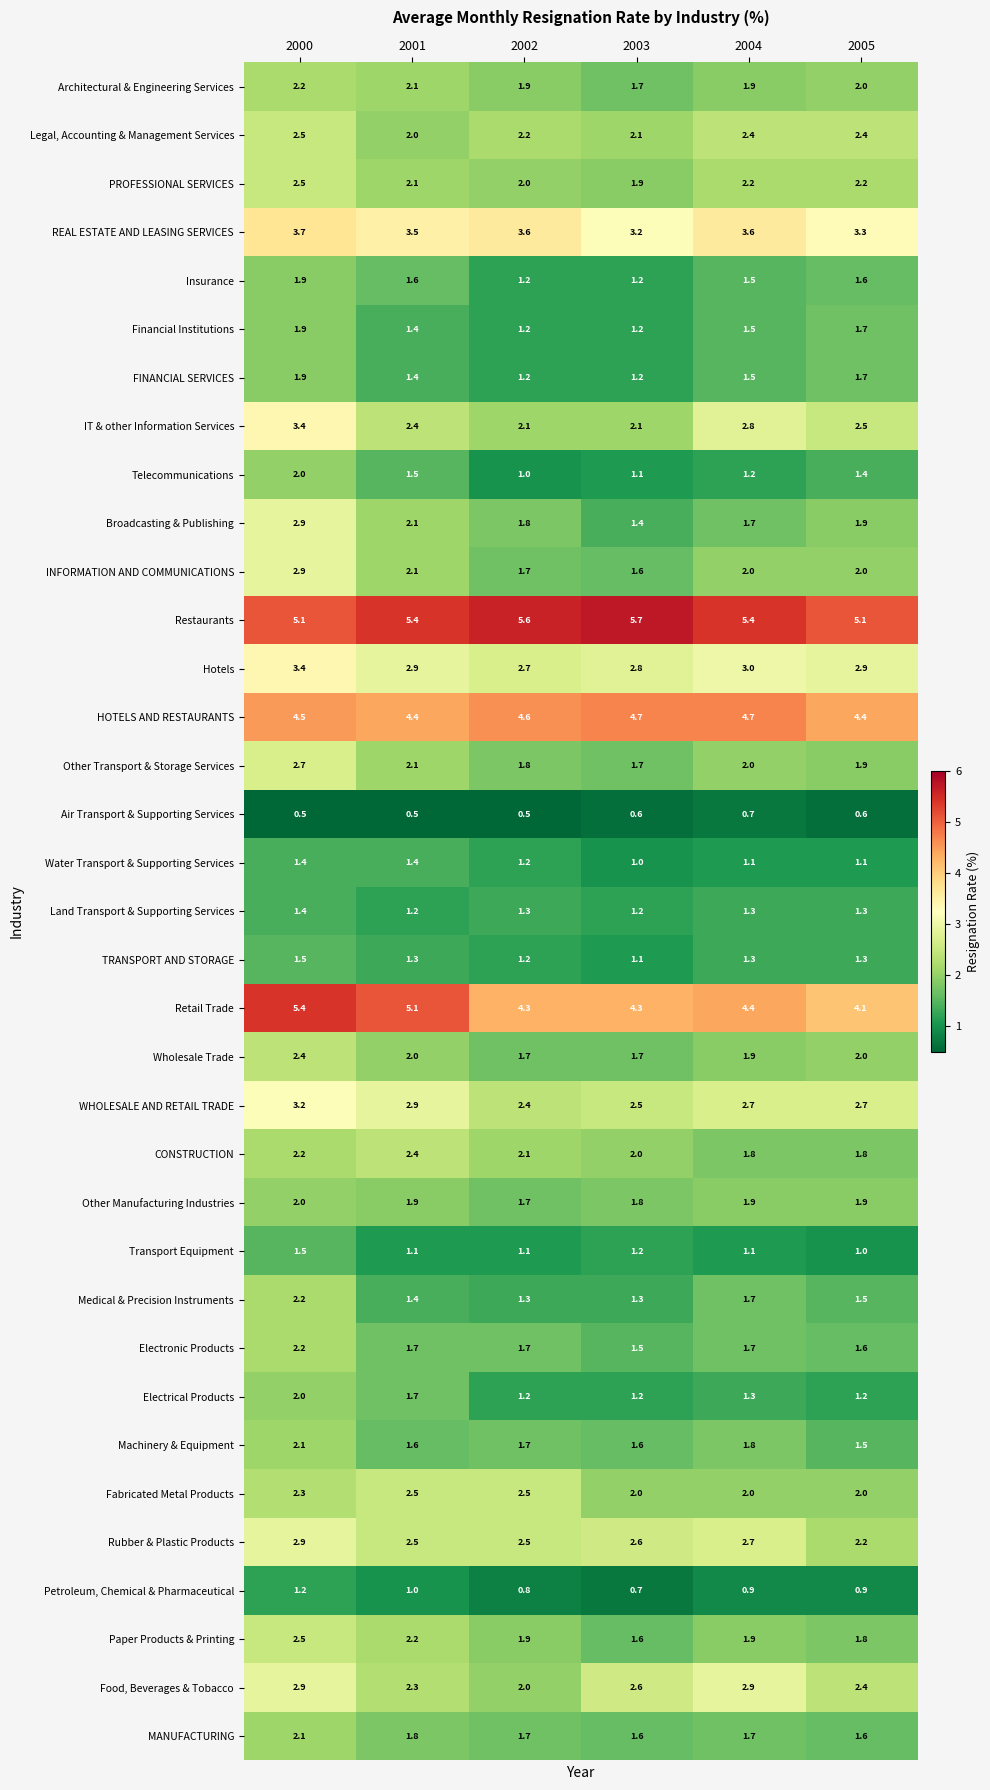

Which category has the highest value across all series?

2003